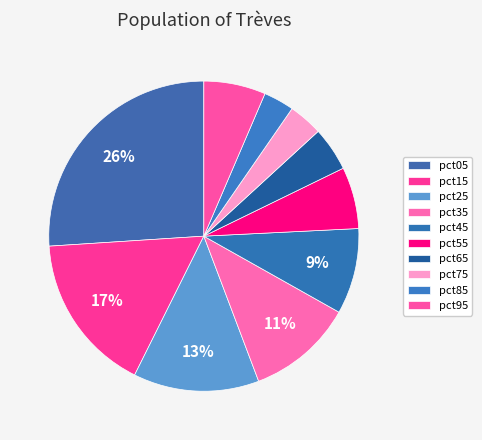

The pct05 slice represents 26% of the pie. True or false?

True